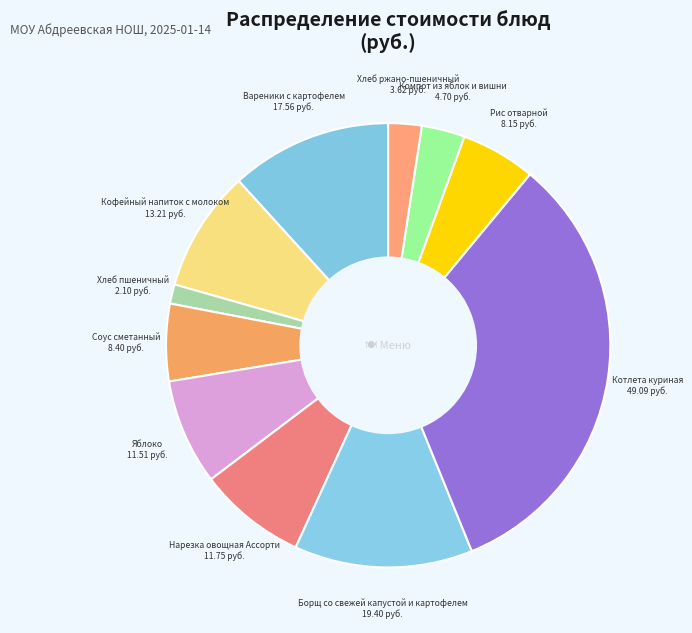

What is the smallest slice in the pie chart?

Хлеб пшеничный